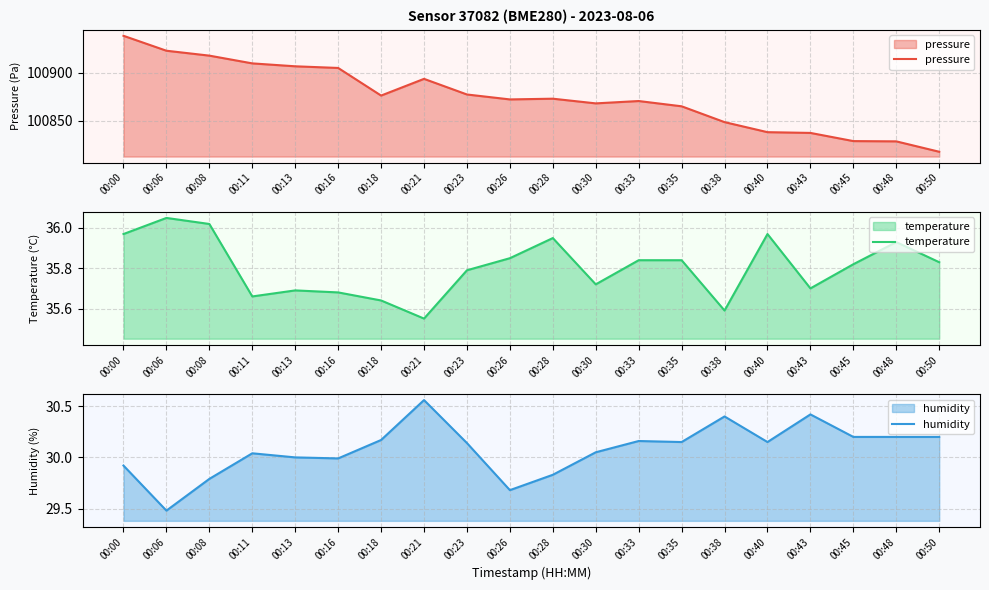

How many categories are shown in the chart?

20